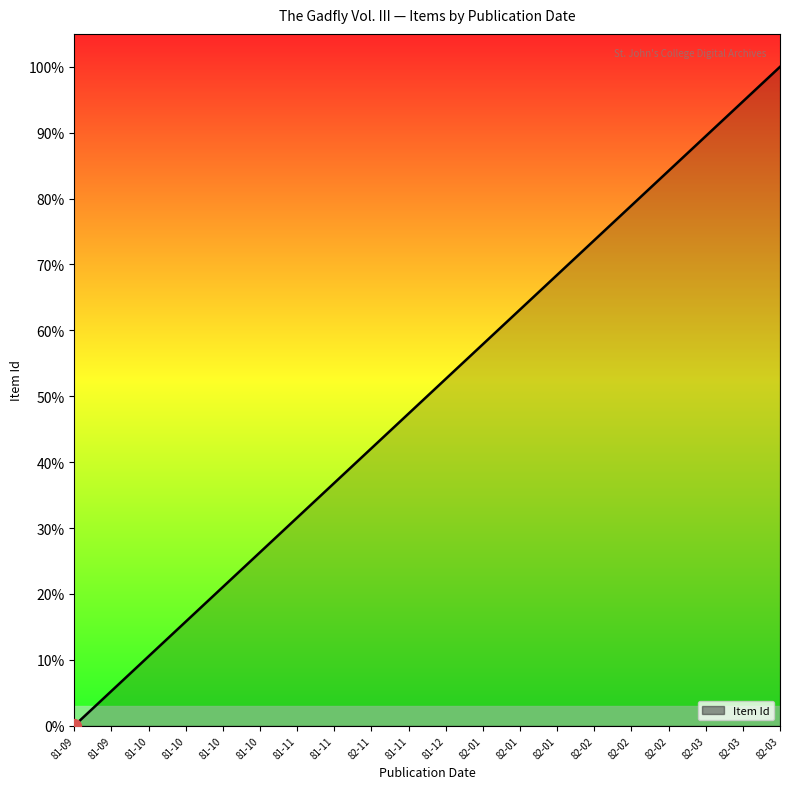

True or false: the data has more than 1 interior local peaks.

False